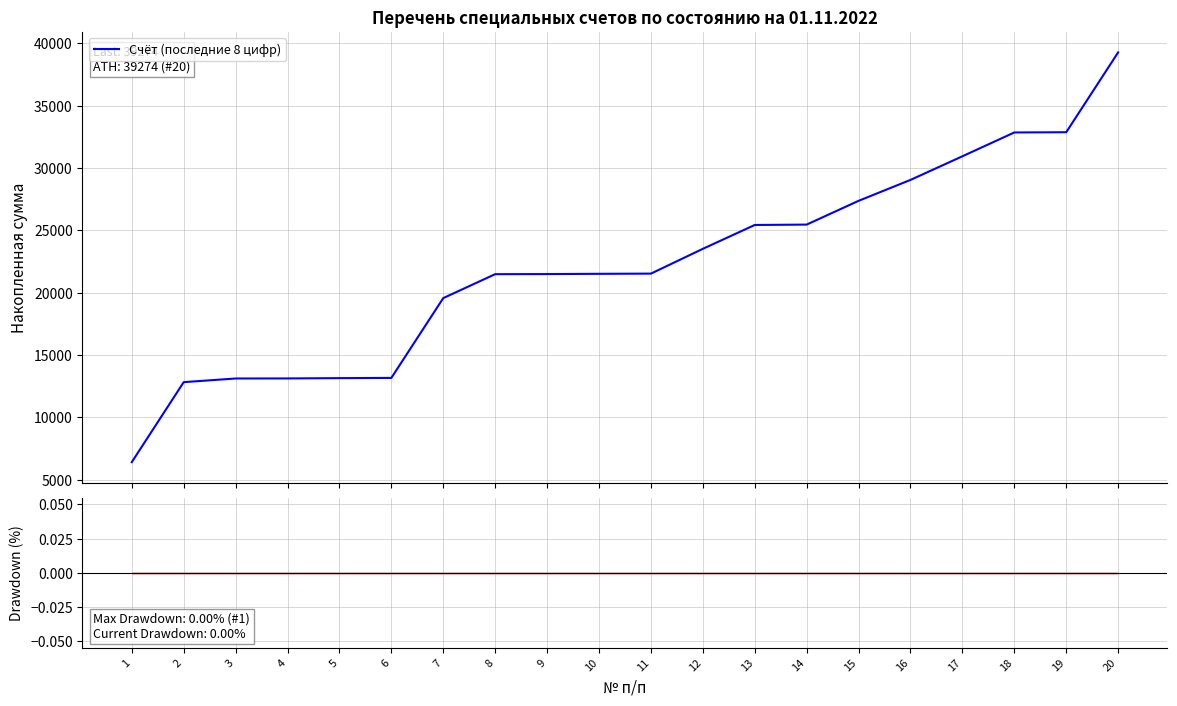

What is the value of the Счёт (последние 8 цифр) point at the 9th from the left?

21496